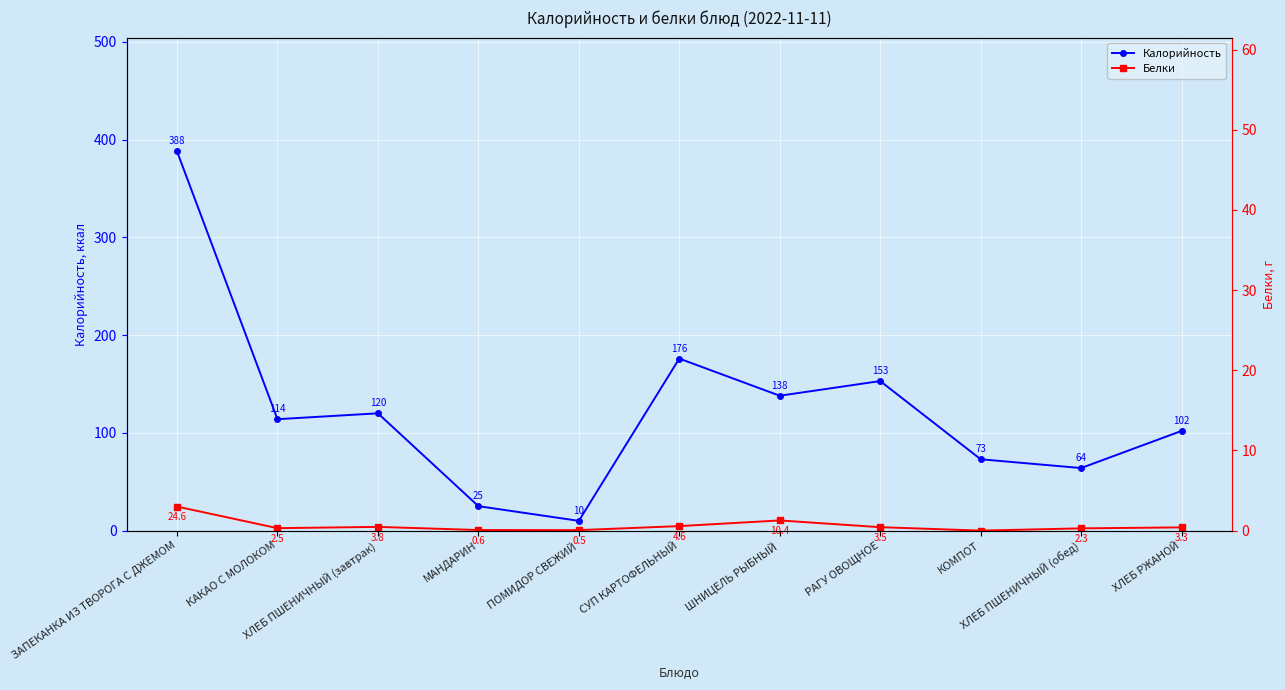

Is it true that Белки equals 3.8 at ХЛЕБ ПШЕНИЧНЫЙ (завтрак)?

True